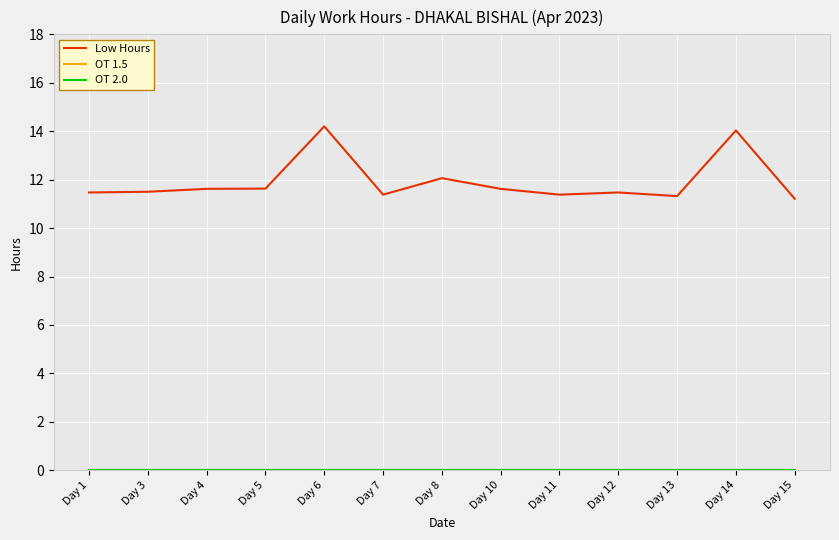

What is the minimum value for Low Hours?

11.2